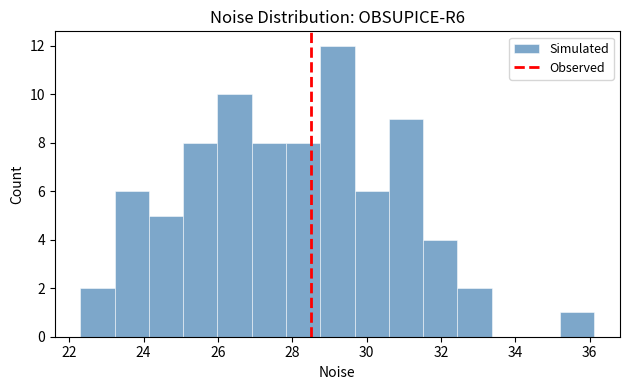

Reading left to right, transcribe this chart: for each bar, give the range it covers on the x-axis and its height. Neither the bar edges nor the heights are printed on the chart, so give them approximately, as read against the axes.

22.4 to 23.2: 2
23.2 to 24.2: 6
24.2 to 25.0: 5
25.0 to 26.0: 8
26.0 to 27.0: 10
27.0 to 27.8: 8
27.8 to 28.8: 8
28.8 to 29.6: 12
29.6 to 30.6: 6
30.6 to 31.6: 9
31.6 to 32.4: 4
32.4 to 33.4: 2
33.4 to 34.2: 0
34.2 to 35.2: 0
35.2 to 36.2: 1